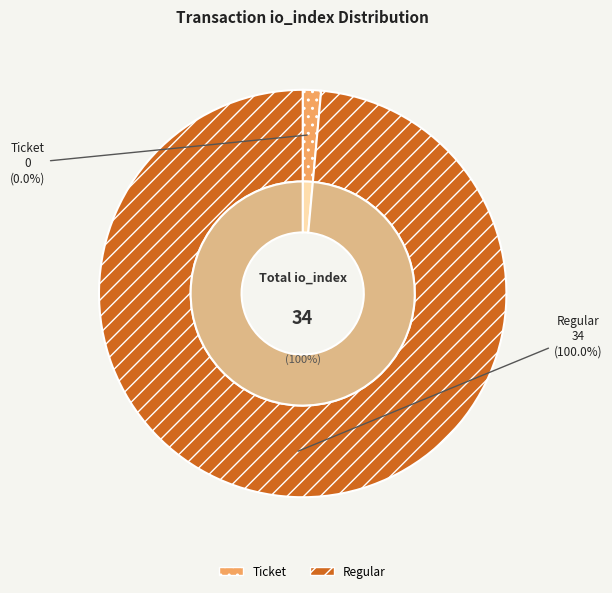

Which category has the biggest portion of the pie?

Regular